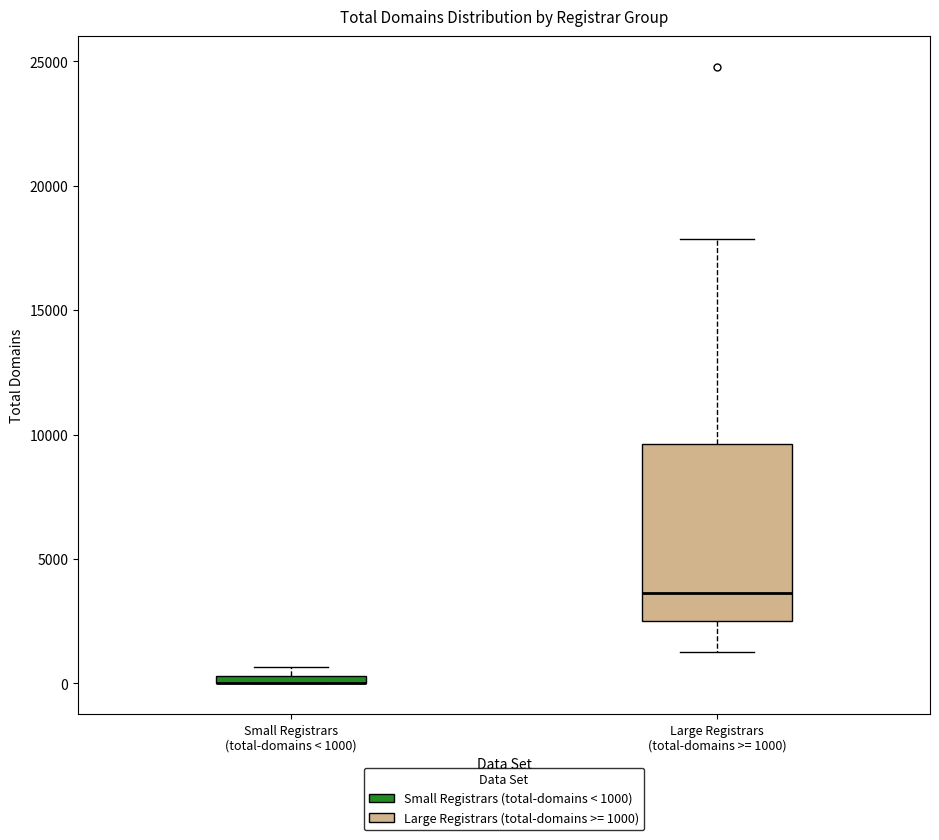

Where is the lower edge of the box for Small Registrars (total-domains < 1000) on the y-axis? The values are not printed on the chart, so give them approximately, as read against the axis.

0